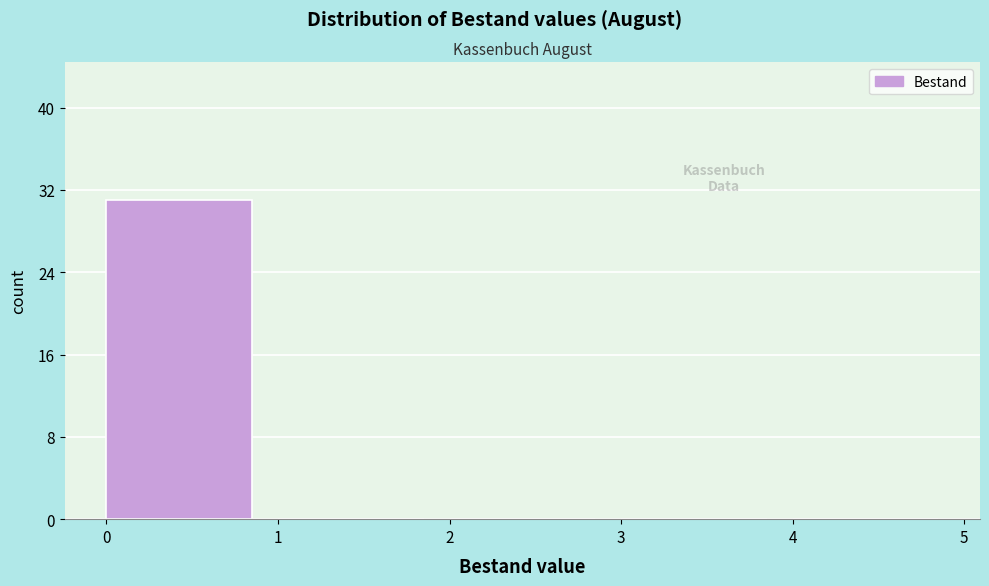

Reading left to right, list every bar in this chart as the range it spans on the x-axis followed by its height. The values are not printed on the chart, so give them approximately, as read against the axis.

0 to 1: 31
1 to 2: 0
2 to 3: 0
3 to 4: 0
4 to 5: 0